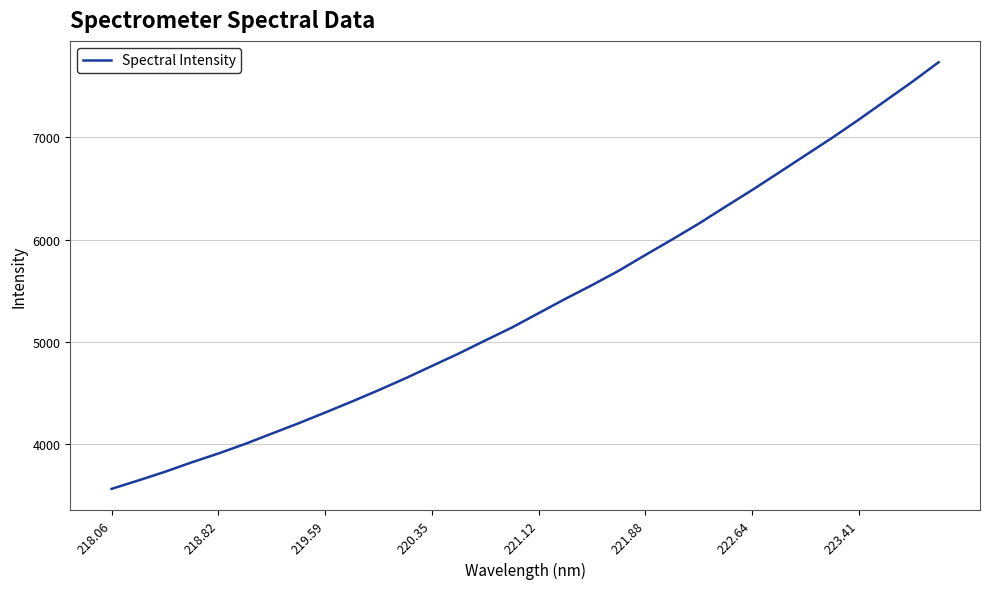

What is the difference between the maximum and minimum values?

4171.5